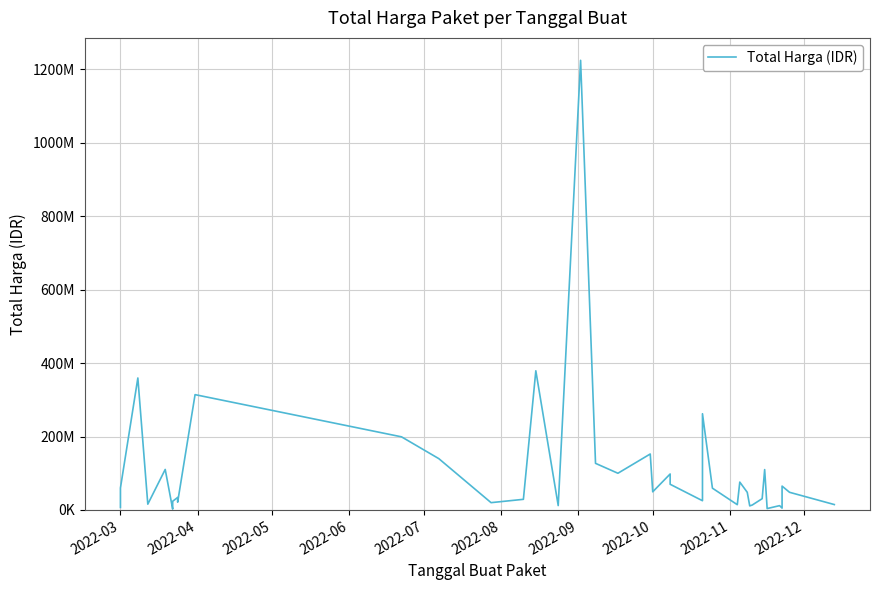

Is it true that the value at 2022-03 is 88752357?

False